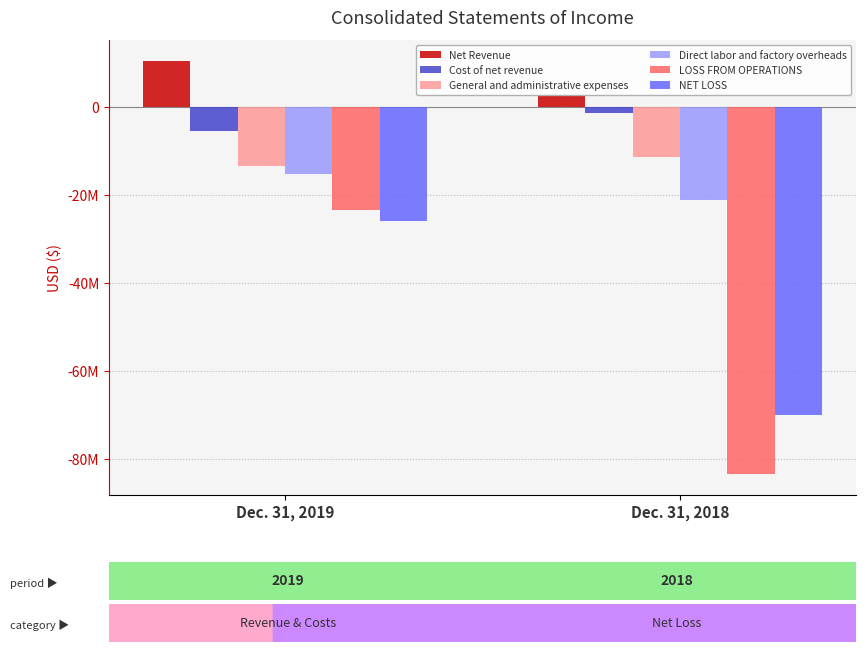

What are all the series names shown in the legend?

Net Revenue, Cost of net revenue, General and administrative expenses, Direct labor and factory overheads, LOSS FROM OPERATIONS, NET LOSS